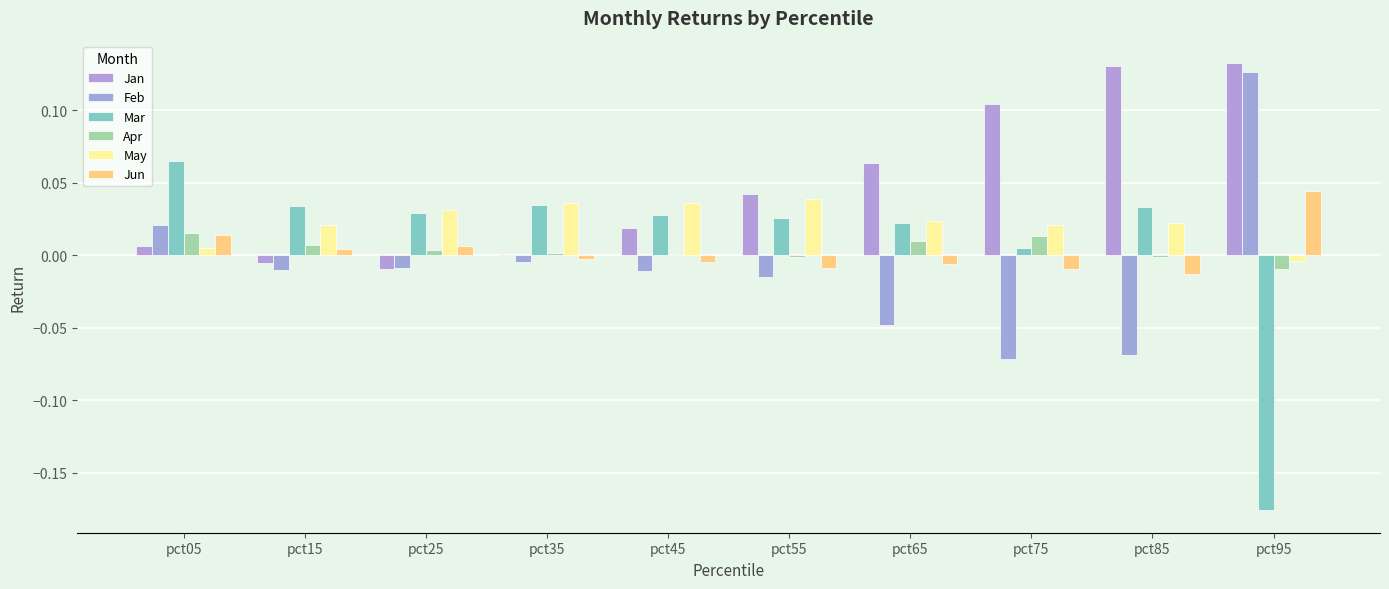

What is the smallest value displayed?

-0.2